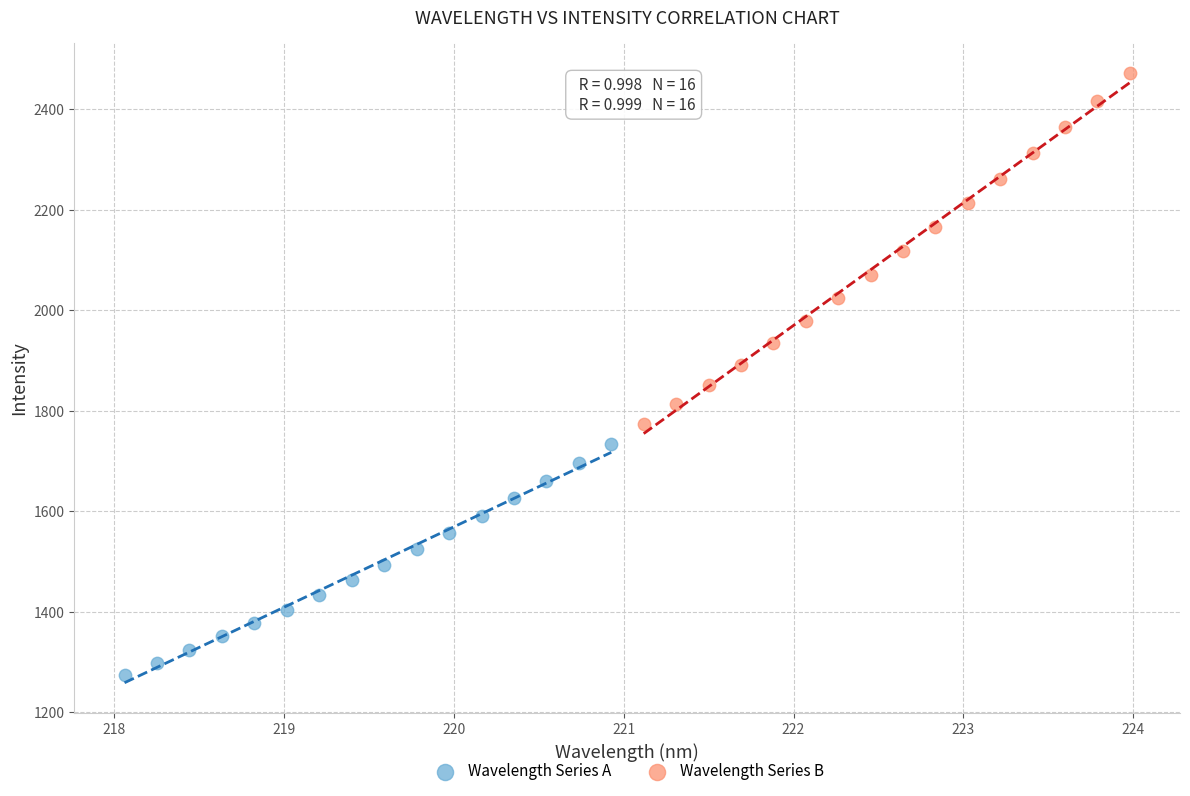

Which series has the largest Y range (max minus min)?

Wavelength Series B